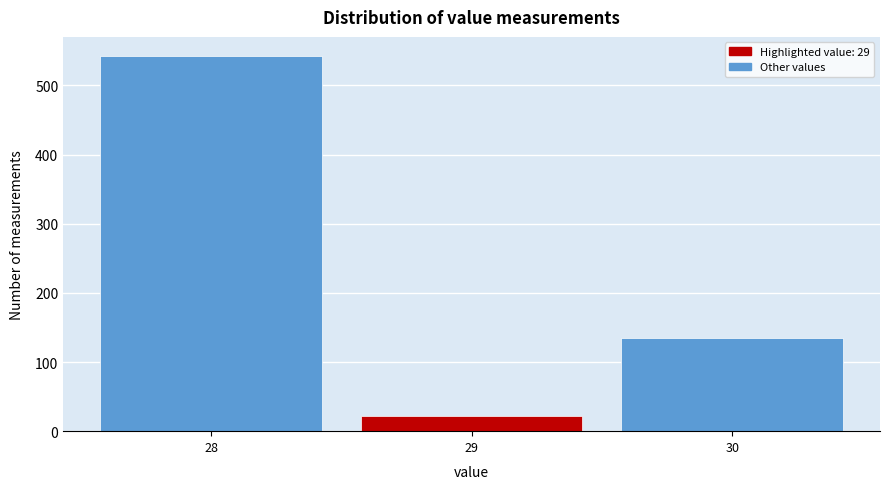

Reading left to right, list all the values displayed in this chart.

28=543	29=22	30=135